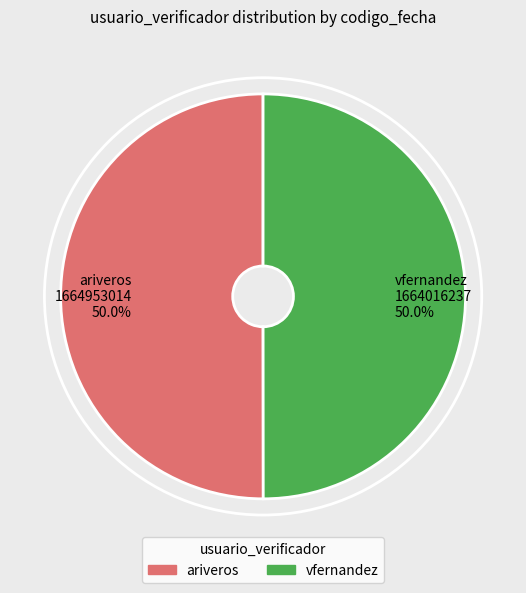

What is the ratio of the value at vfernandez to the value at ariveros?

1.0